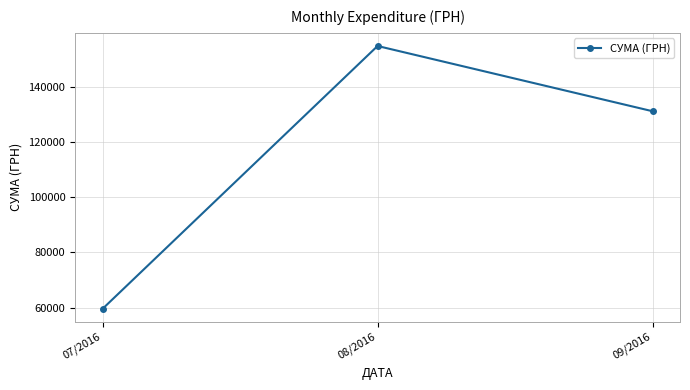

What is the greatest value displayed?

155029.0